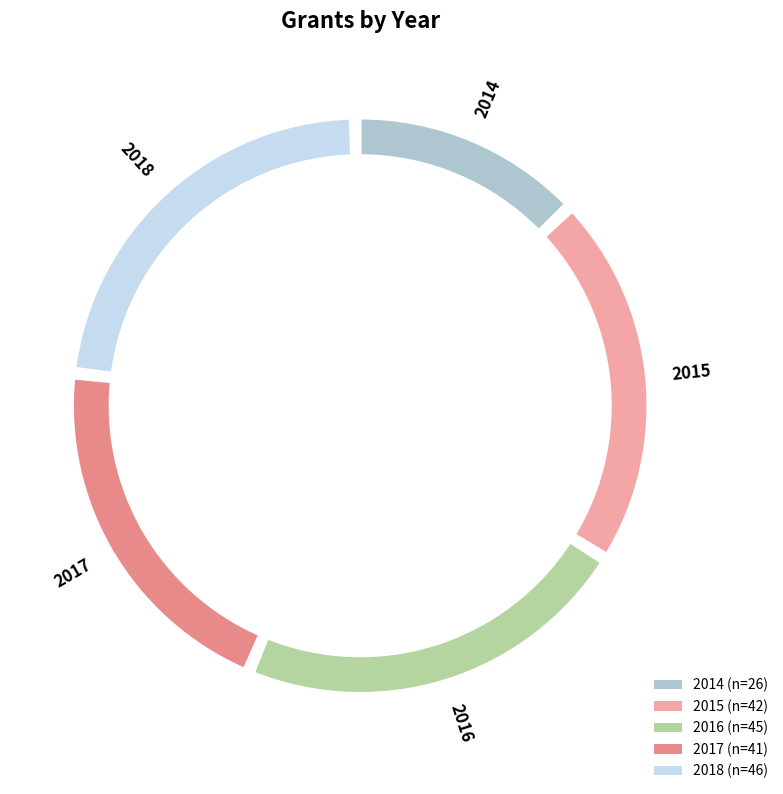

How many segments does this pie chart have?

5